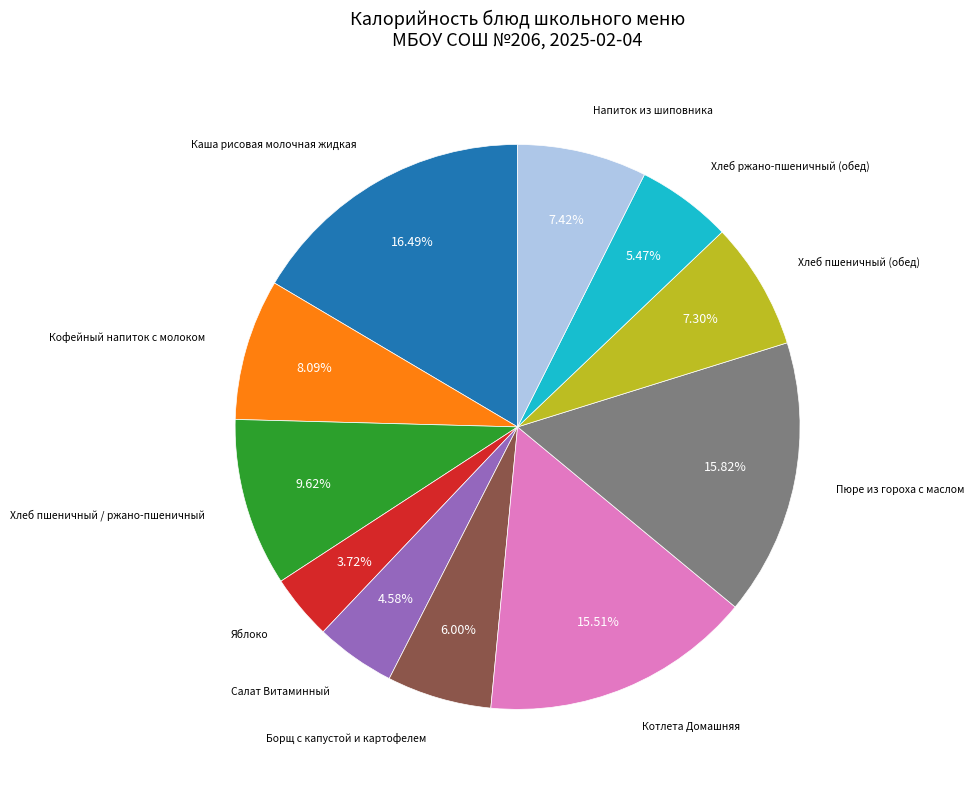

Is there a majority slice in this chart?

No